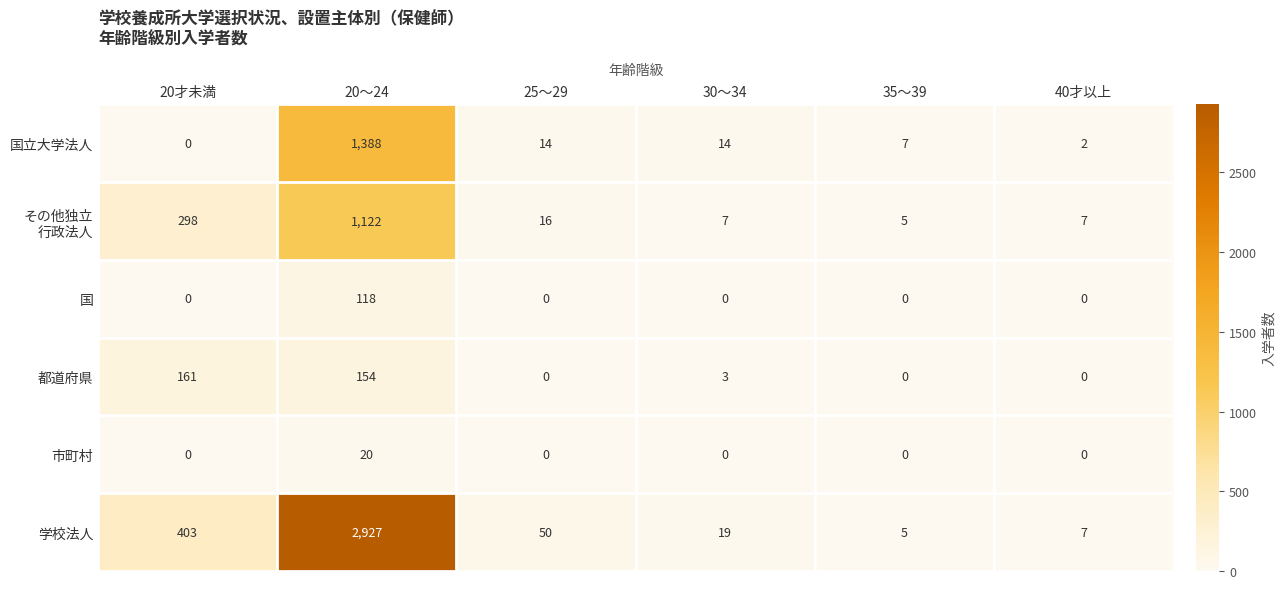

At how many categories does at least one series exceed 2351?

1